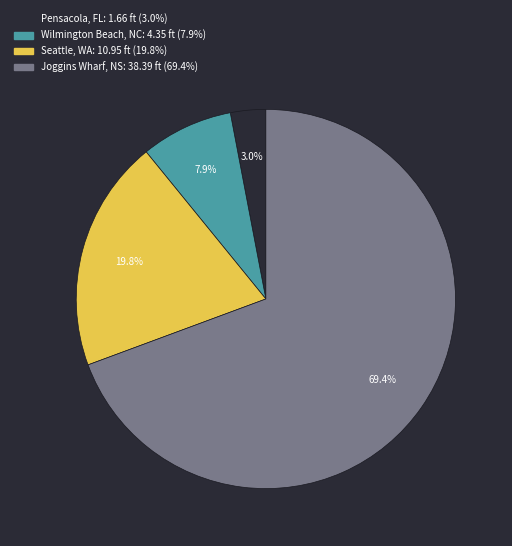

Does any single category account for the majority?

Yes